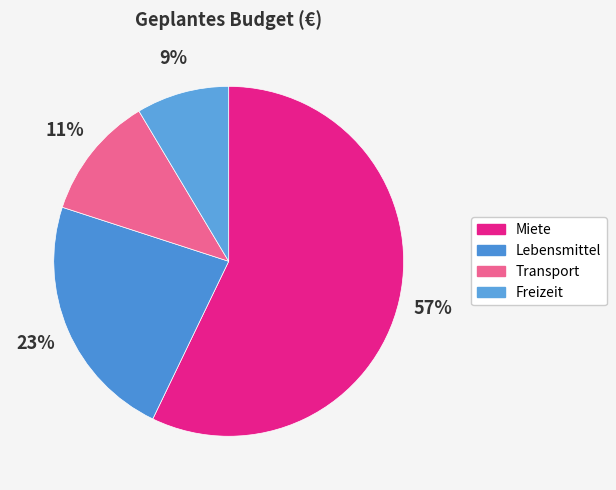

Do Transport and Miete together represent more than half of the pie?

Yes